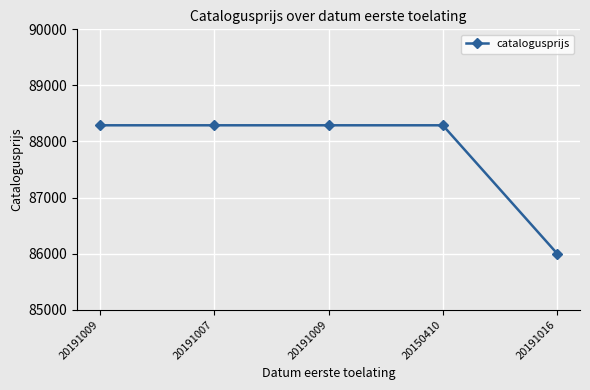

Is this an area chart (filled region under the line)?

No